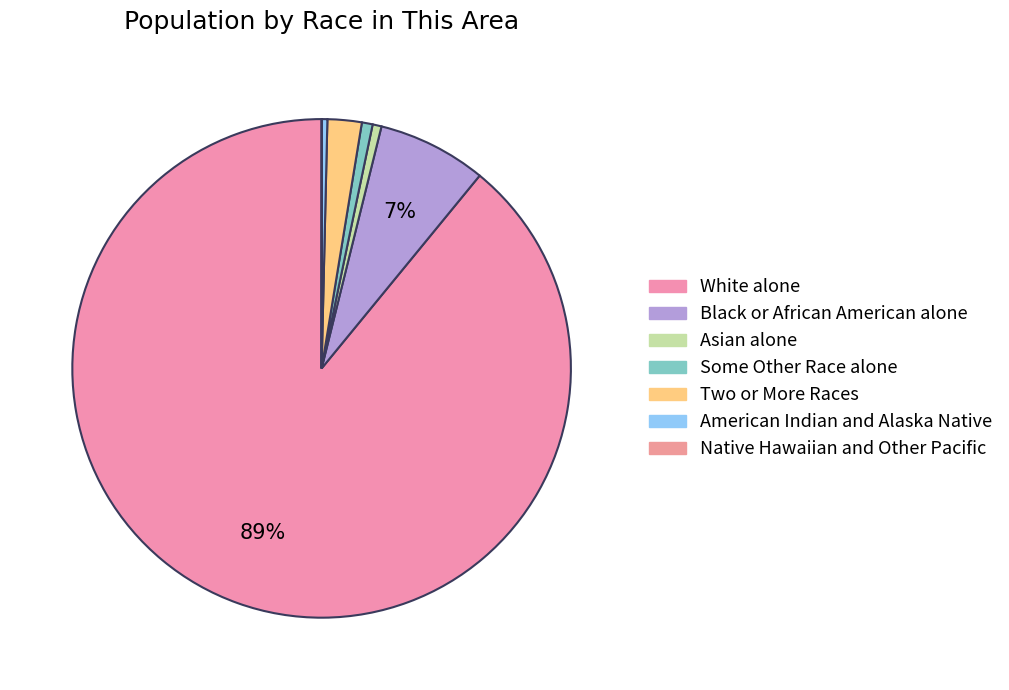

To the nearest percent, what is the difference between the Some Other Race alone and Black or African American alone slice percentages?

6%